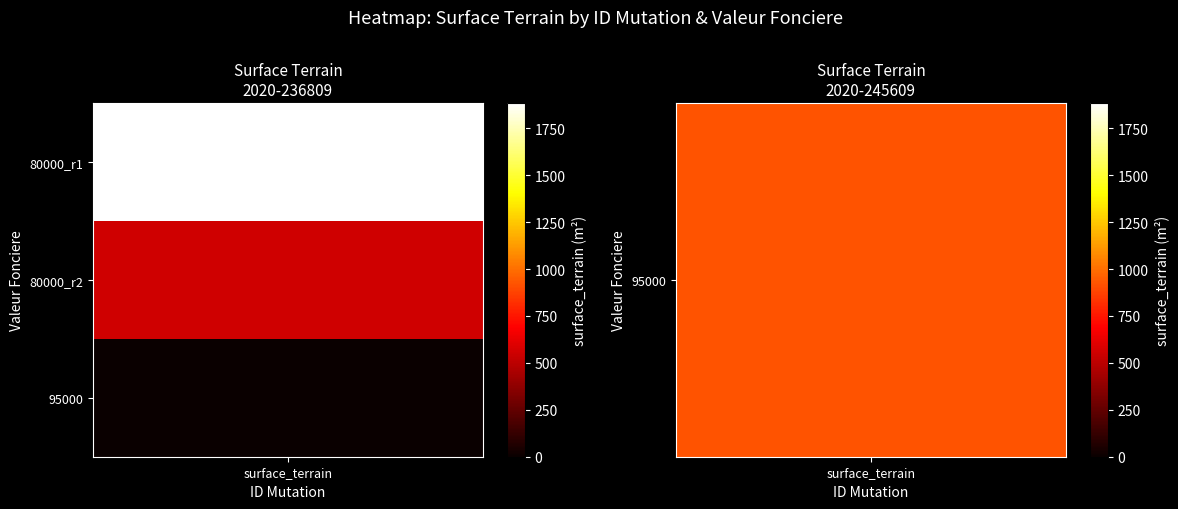

Which category has the lowest value across all series?

95000